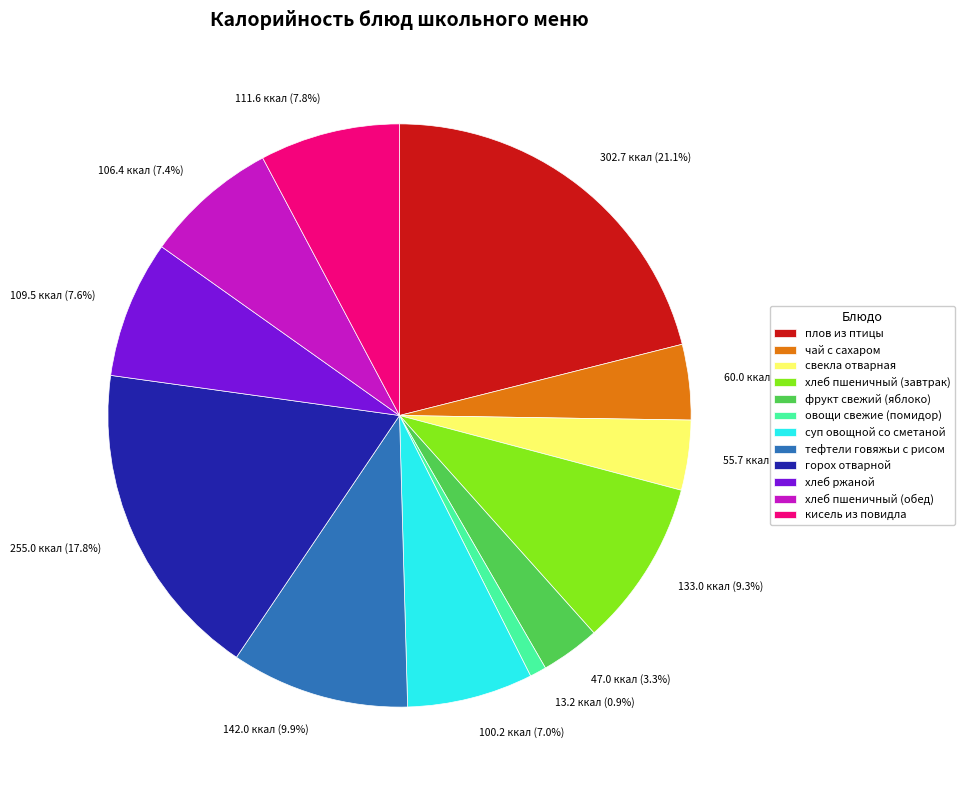

Does any single category account for the majority?

No